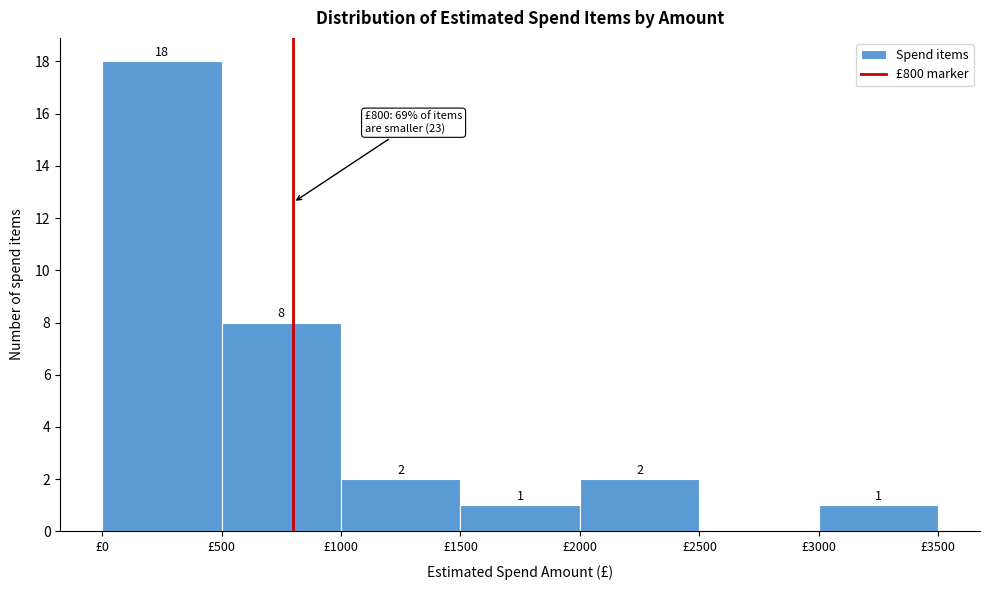

Over which range of the x-axis is the bar tallest?

0 to 500